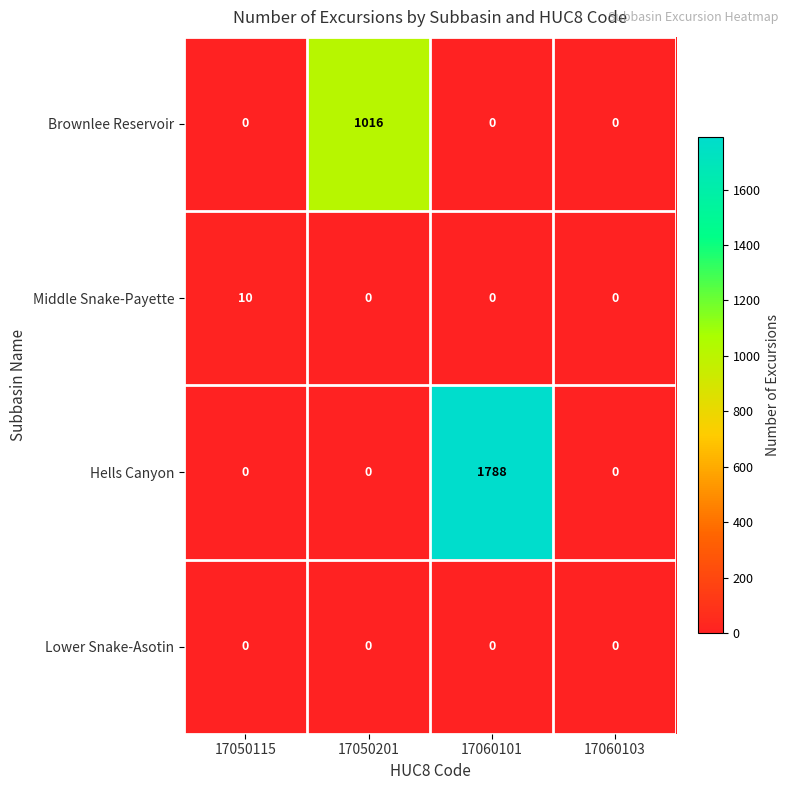

At which category does the chart reach its peak across all series?

17060101